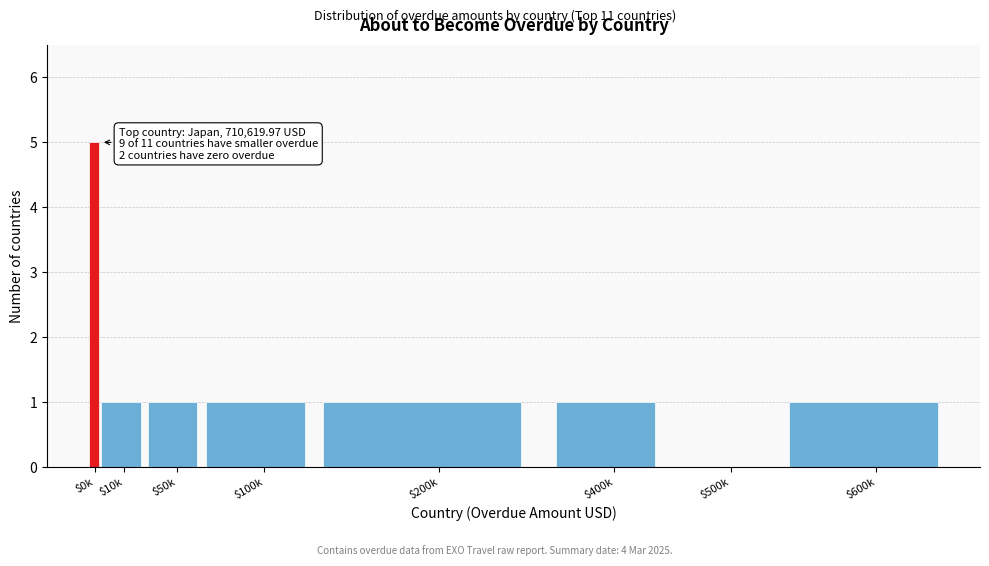

True or false: the data shows 1 at $400k.

True